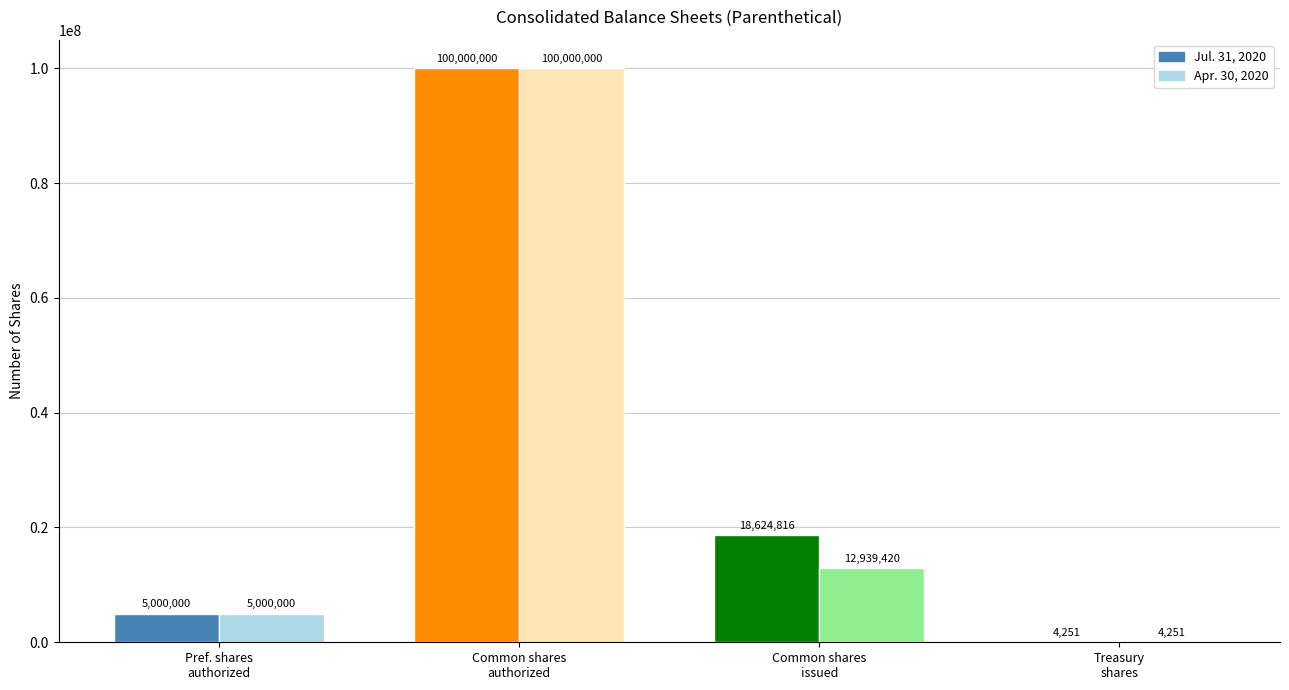

What is the maximum value shown in the chart?

100000000